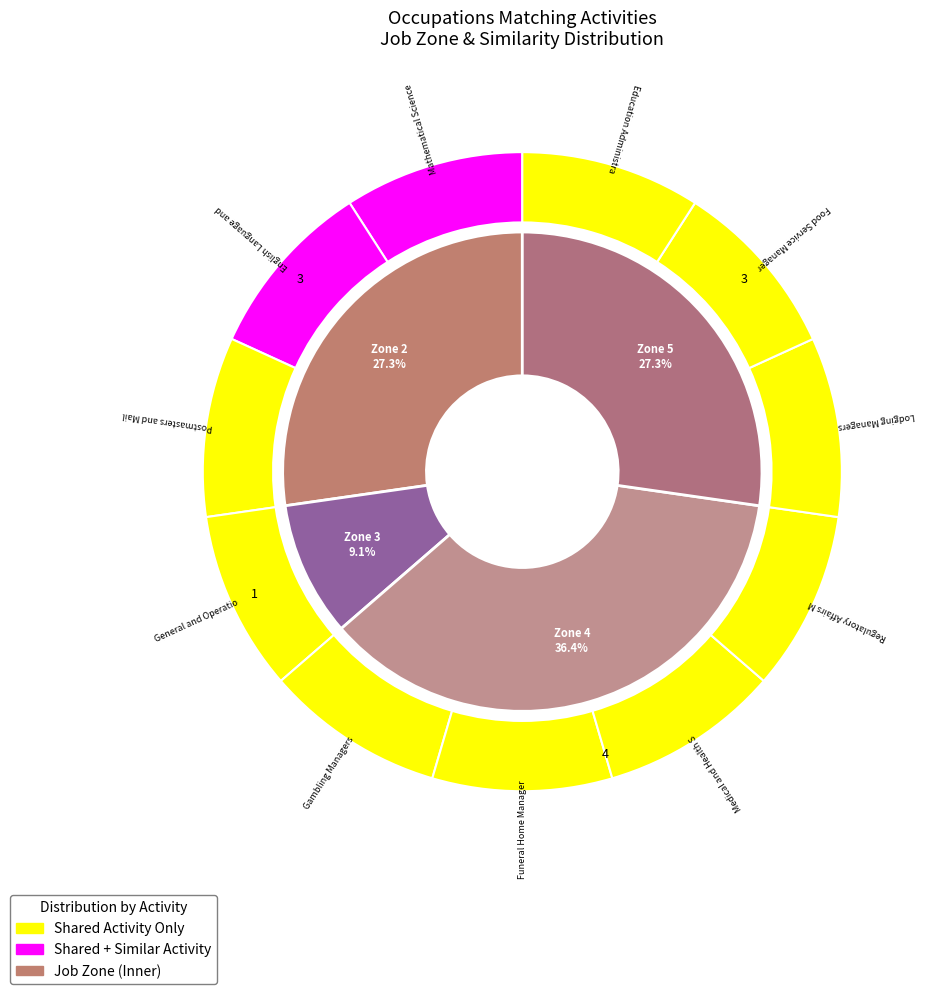

Is there a majority slice in this chart?

No